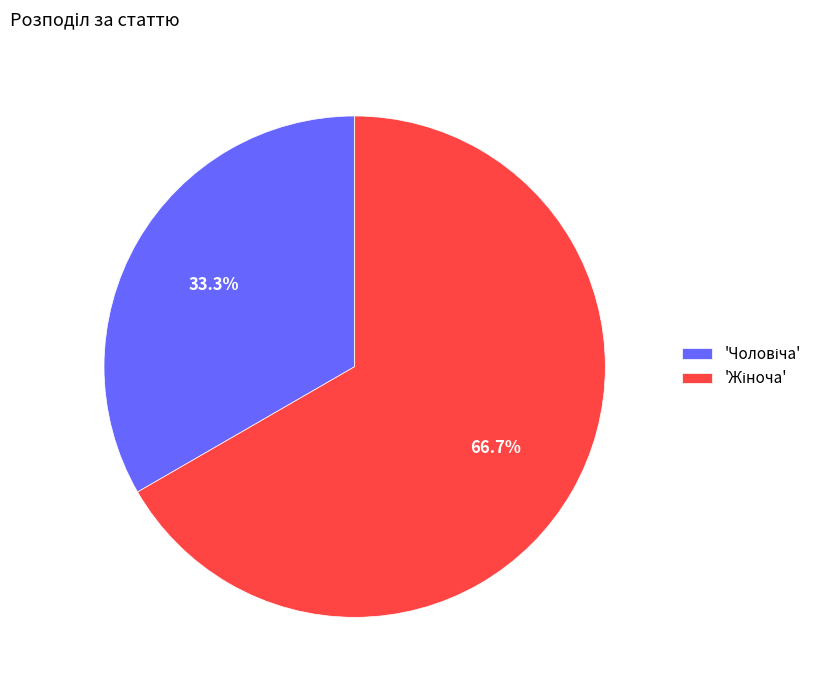

Is there any slice that represents more than half of the pie?

Yes